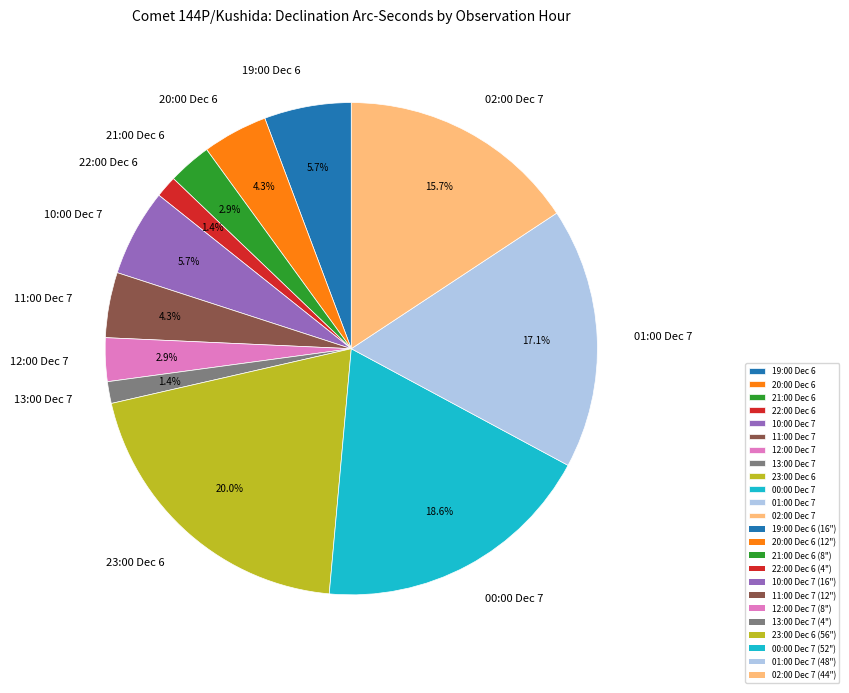

What is the ratio of the value at 20:00 Dec 6 to the value at 11:00 Dec 7?

1.0